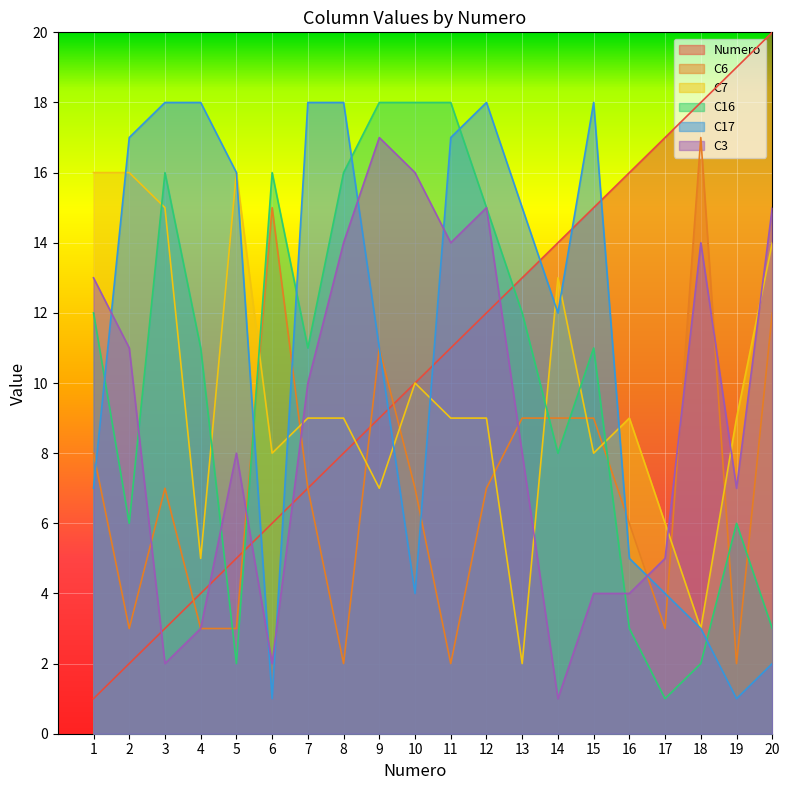

Where is the first local minimum for C17?

6